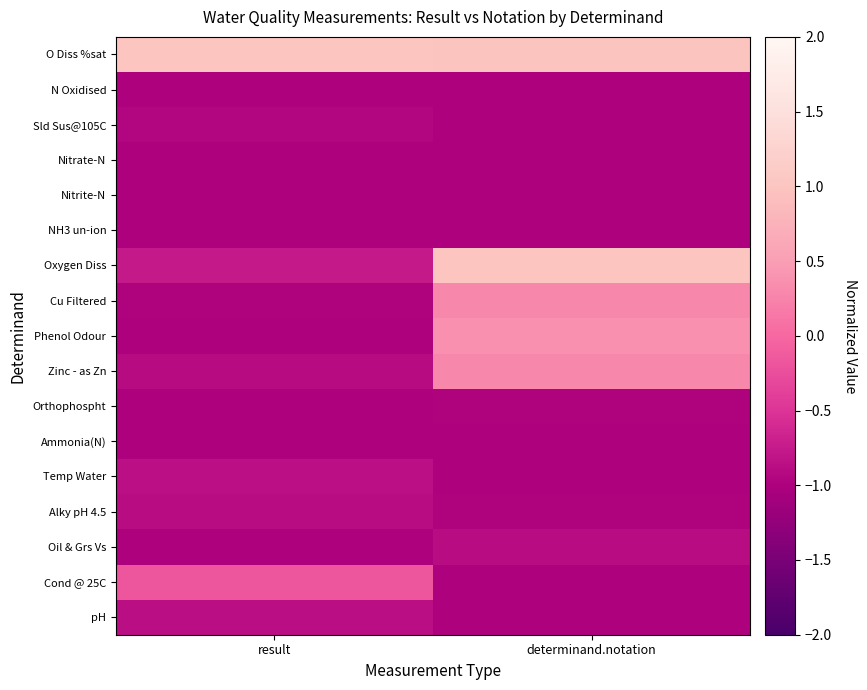

Which series changed the most between result and determinand.notation?

Oxygen Diss